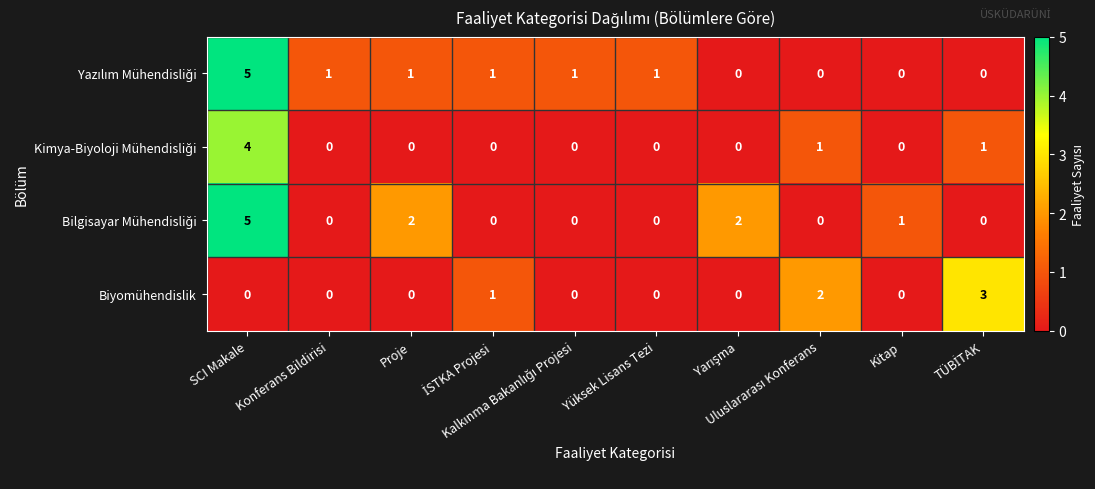

What is the sum of all Biyomühendislik values?

6